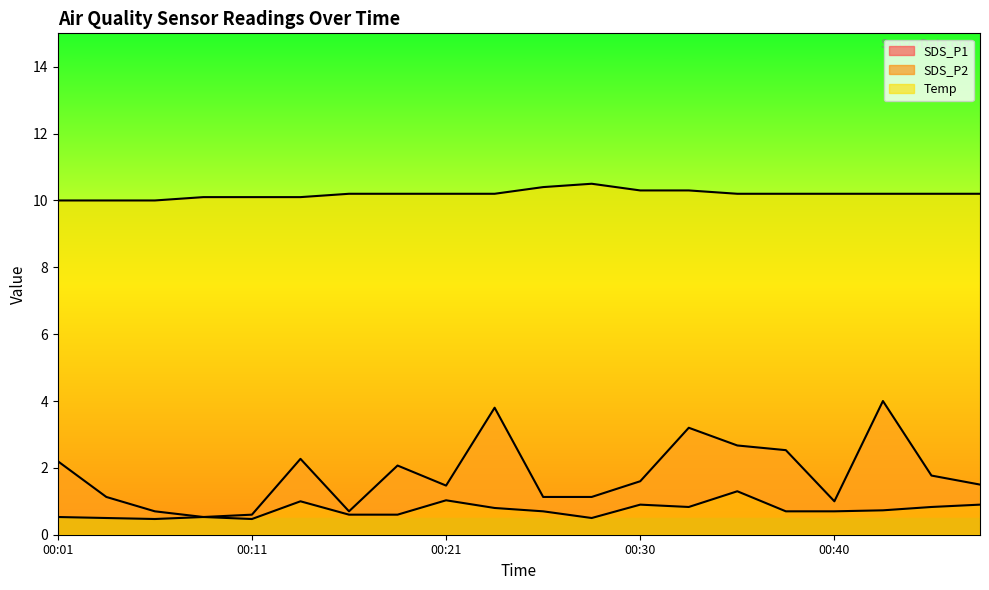

What is the value of the SDS_P2 point at the 15th from the left?

1.3